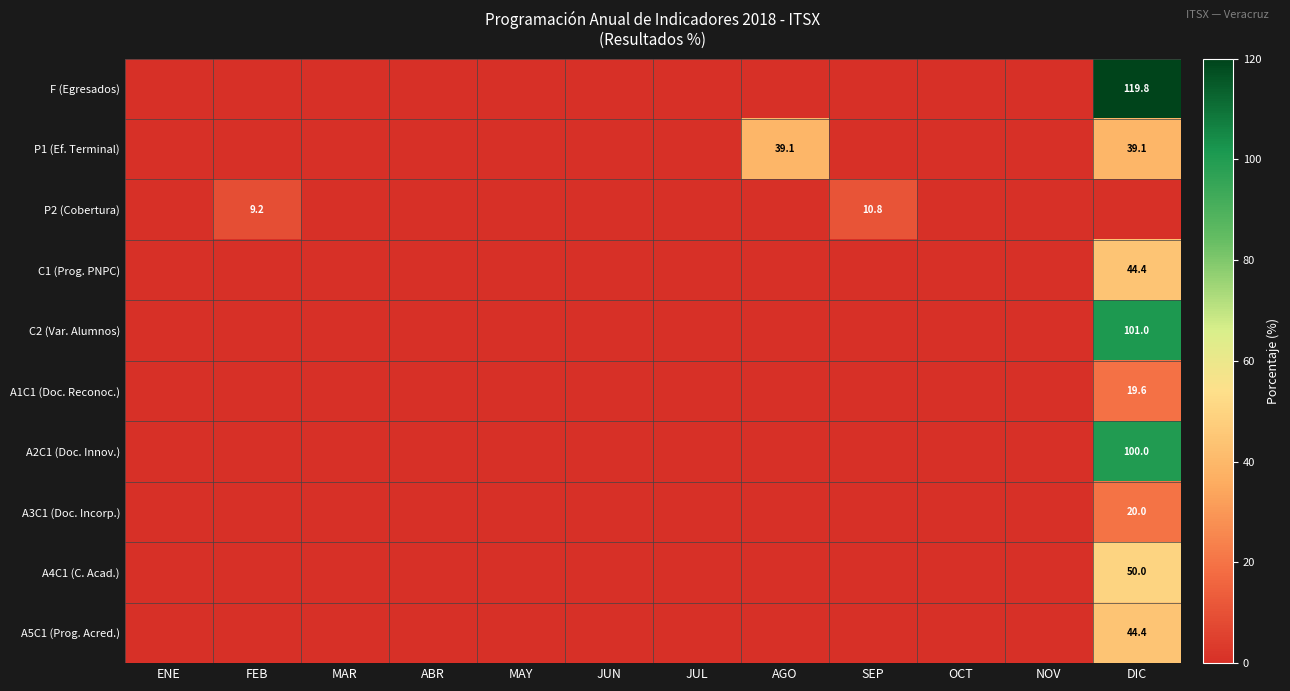

True or false: A4C1 (C. Acad.) has a value of 50.0 at DIC.

True